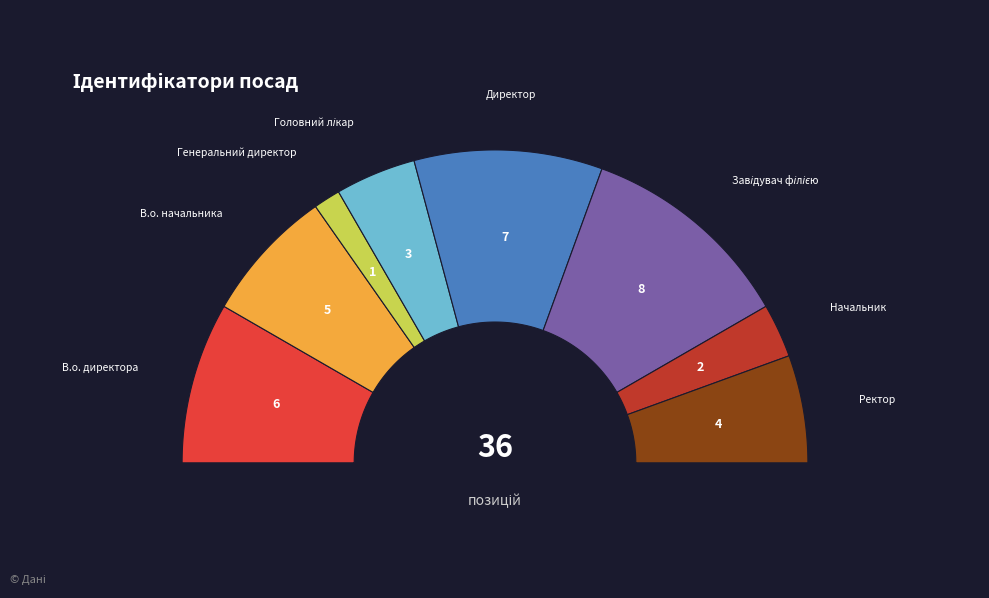

Is Генеральний директор the majority of the pie?

No